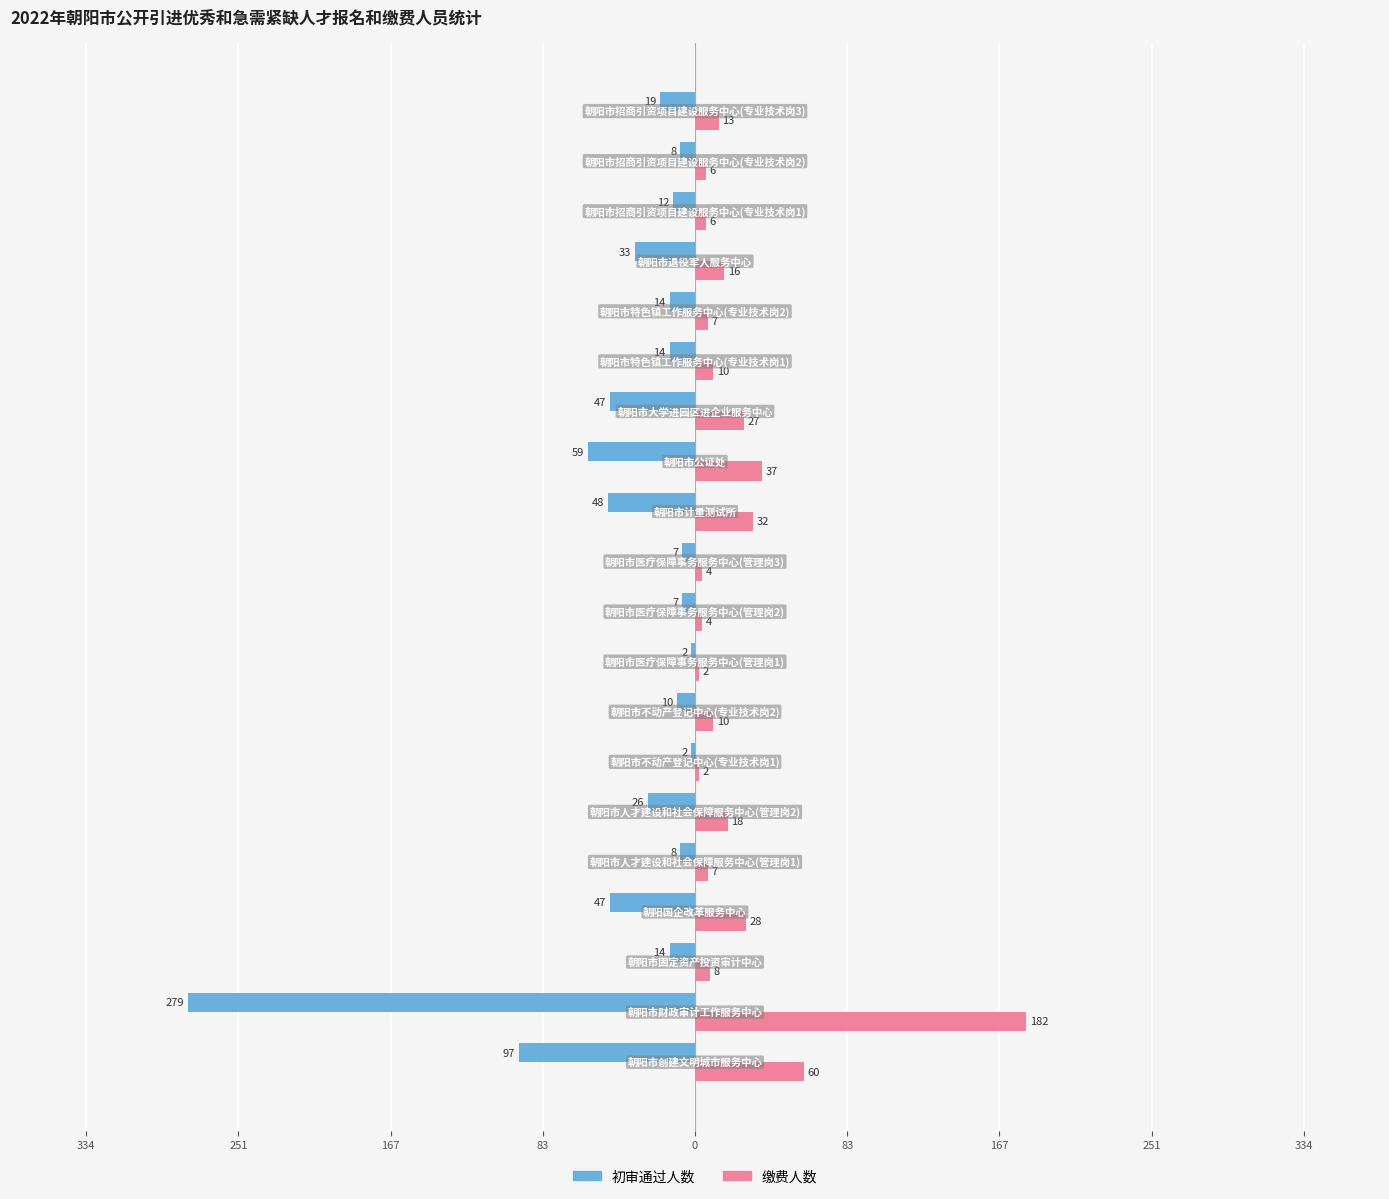

What are all the series names shown in the legend?

初审通过人数, 缴费人数